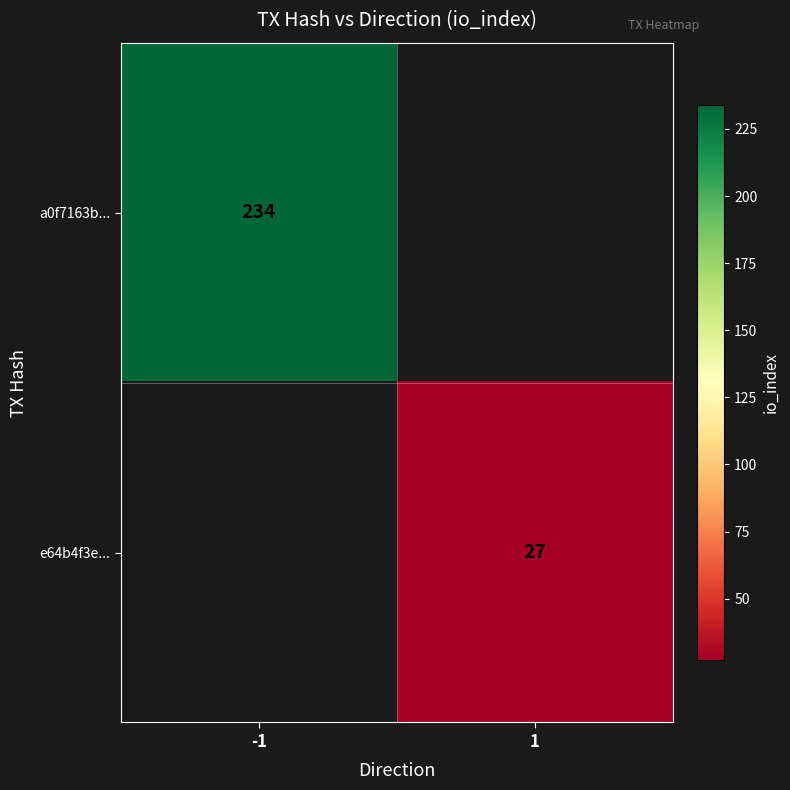

The value of e64b4f3e... at 1 is 27. True or false?

True